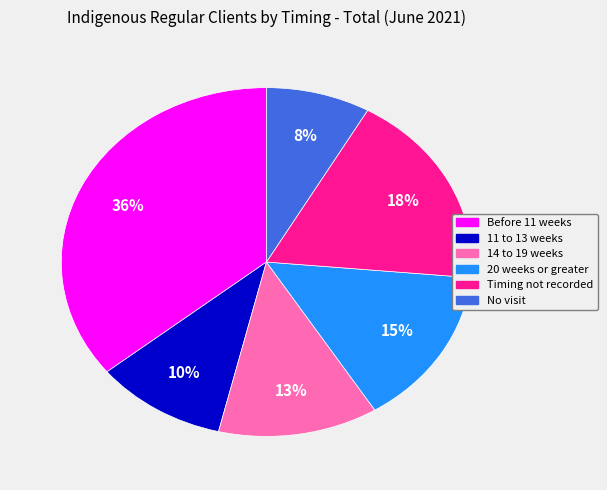

True or false: 20 weeks or greater accounts for 15% of the total.

True